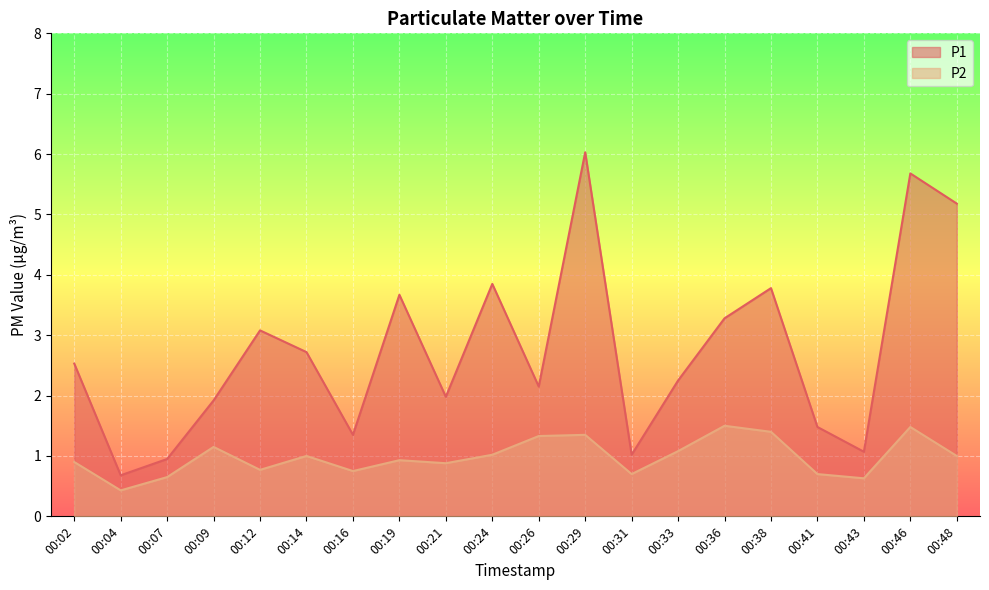

List the series in order of their overall mean, highest first.

P1, P2